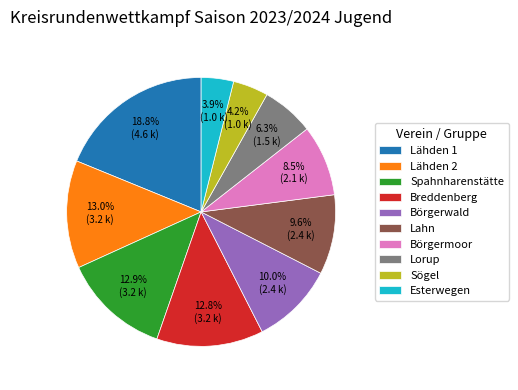

Count the number of slices in the pie.

10